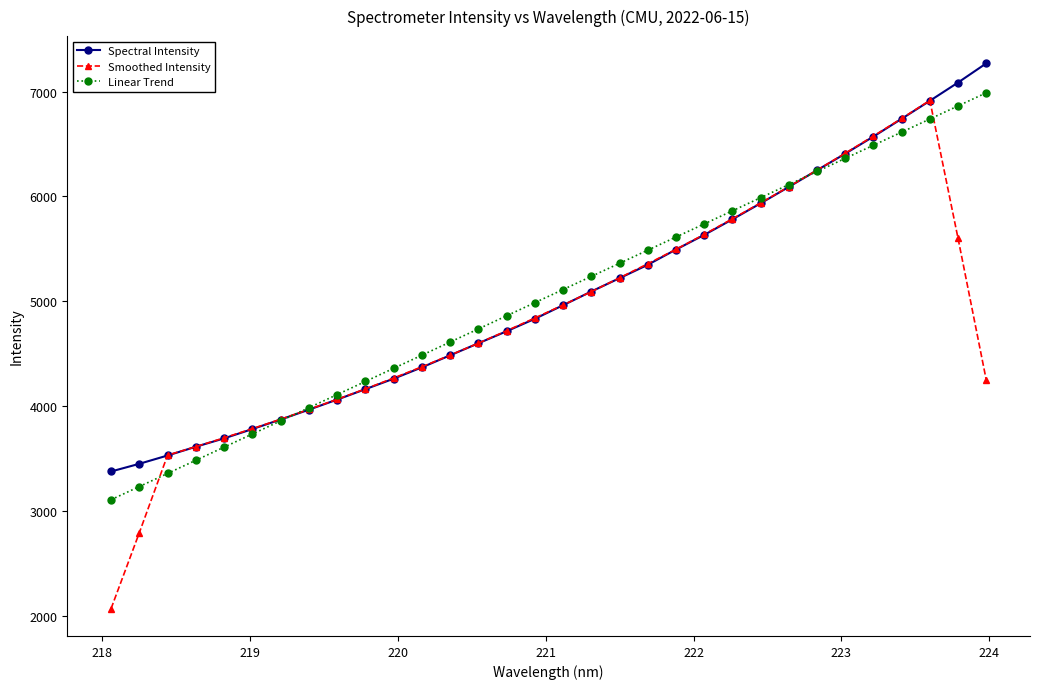

What is the average value of the Spectral Intensity series?

5050.5